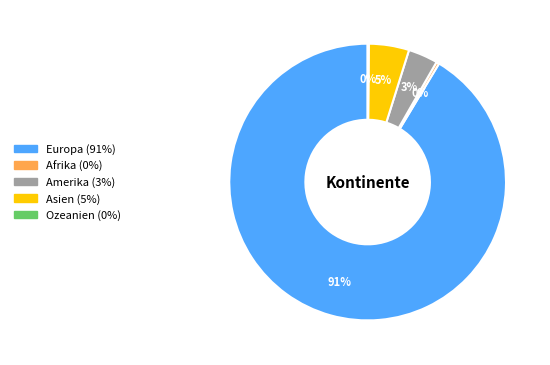

Does Amerika represent more than half of the total?

No